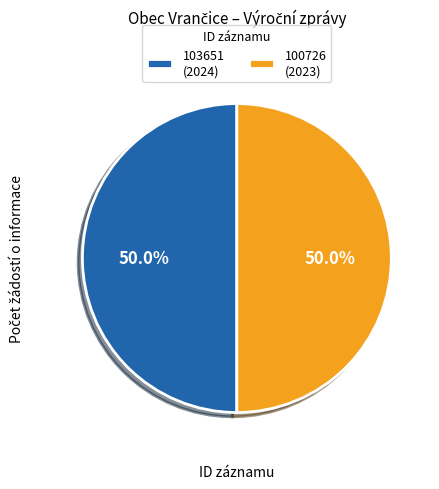

What percentage is NOT represented by 103651 (2024)?

50.0%